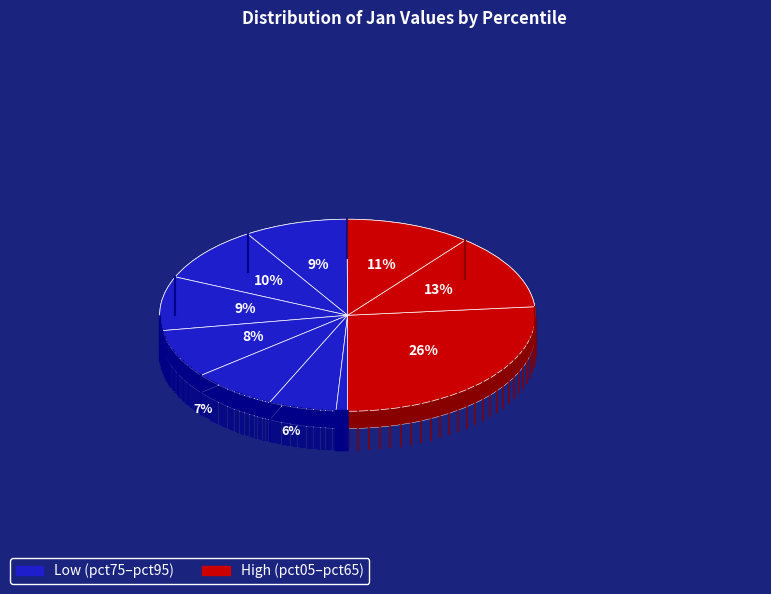

What percentage is the pct75 slice, to the nearest percent?

7%